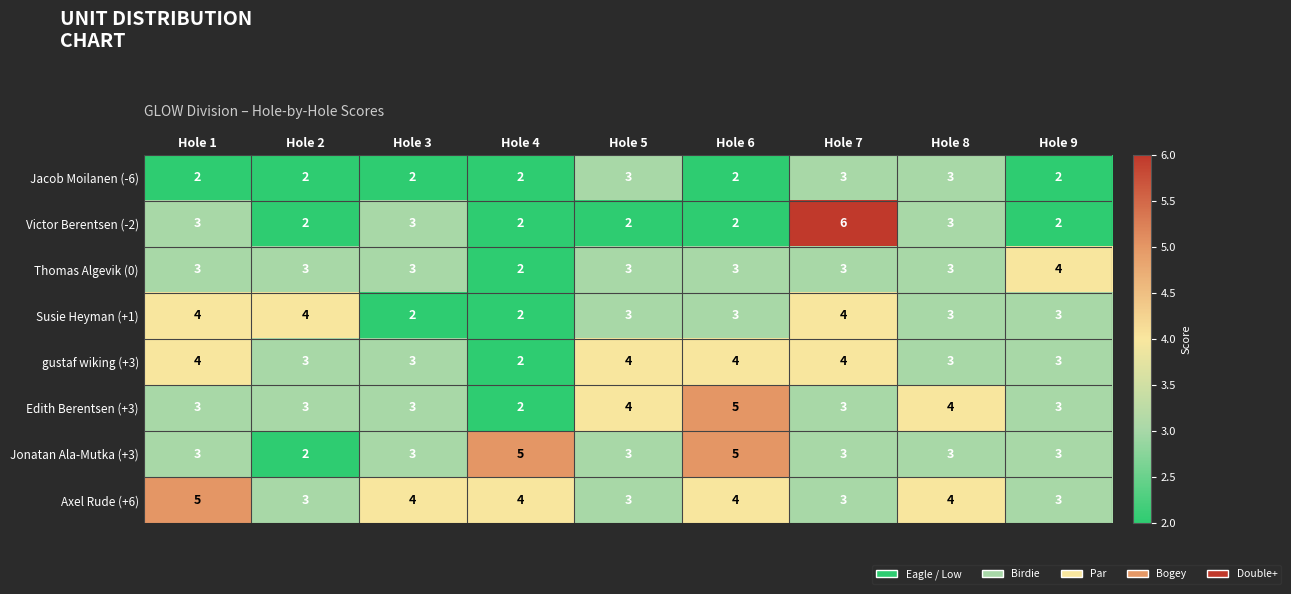

Where does the gustaf wiking (+3) series first go above 3?

Hole 1